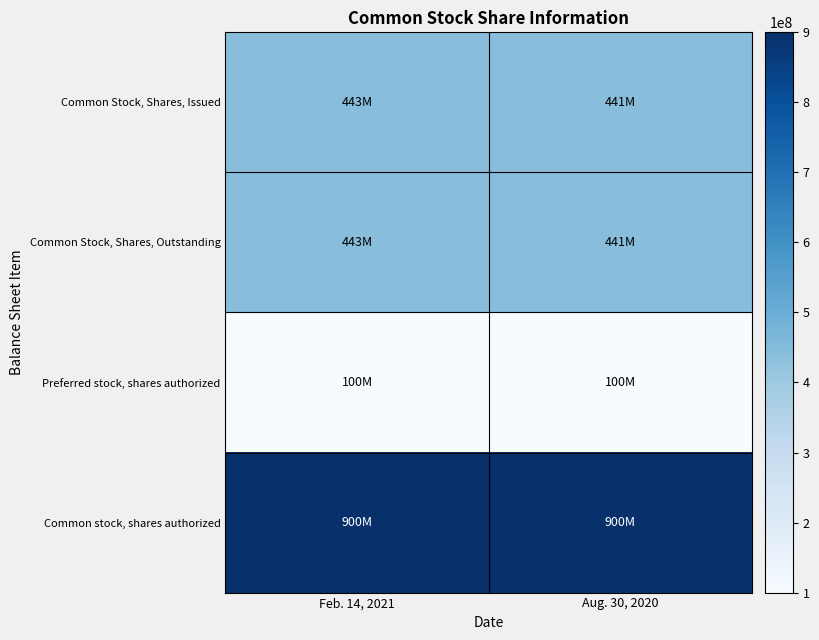

Rank the series by their maximum value, from highest to lowest.

Common stock, shares authorized, Common Stock, Shares, Issued, Common Stock, Shares, Outstanding, Preferred stock, shares authorized